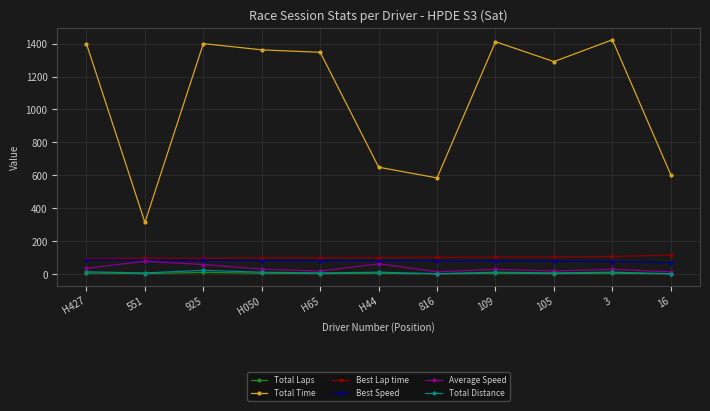

The Best Speed series shows 82.2 at H050. True or false?

True